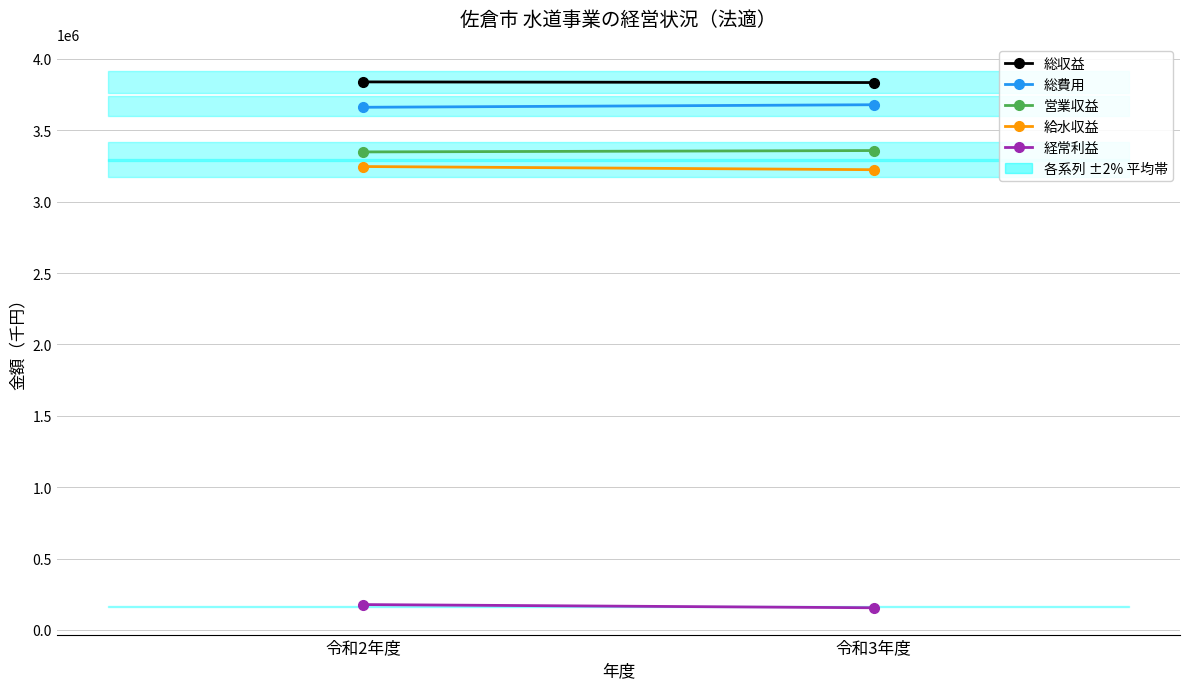

The 給水収益 series shows 3223694 at 令和3年度. True or false?

True